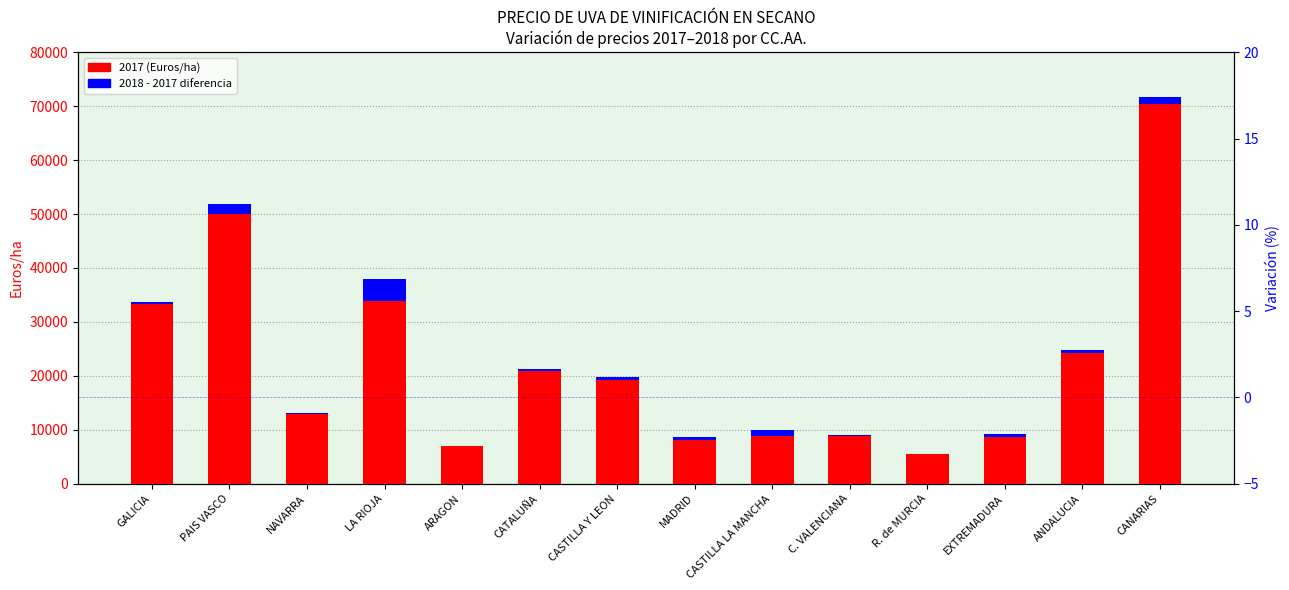

At how many categories does at least one series exceed 22566?

5